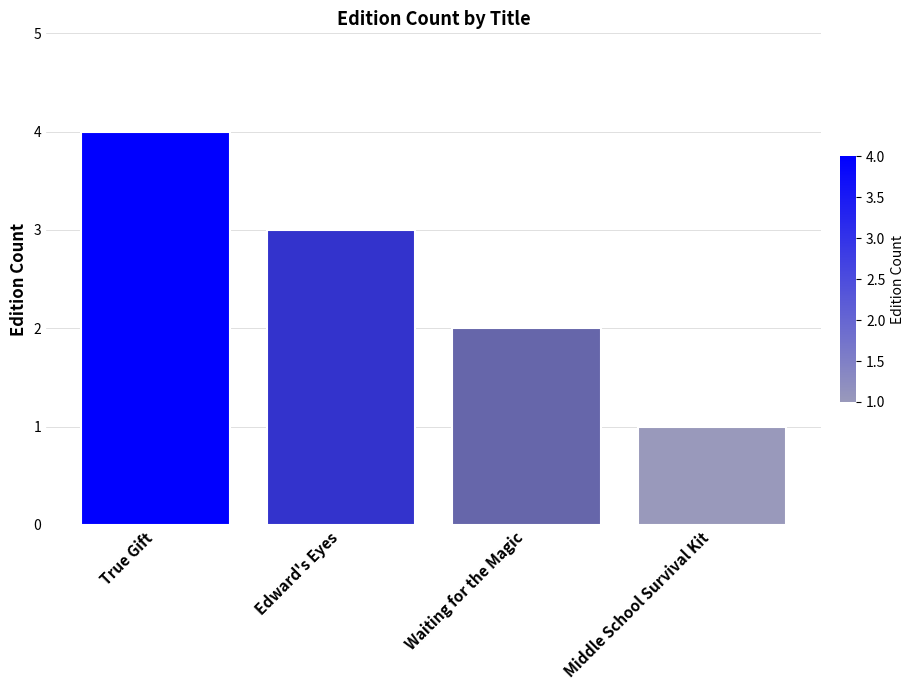

Is it true that the value at Edward's Eyes is 3?

True